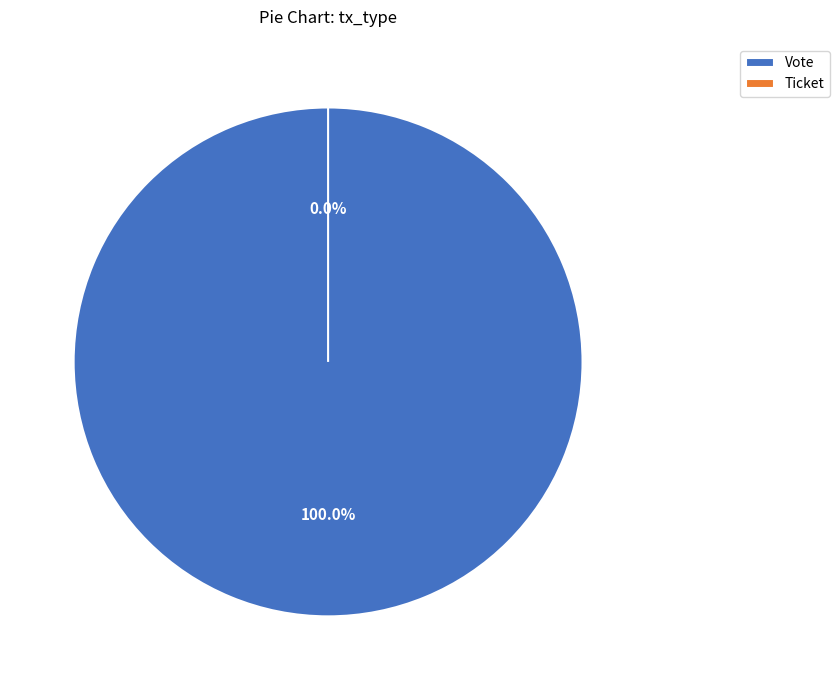

To the nearest percent, what percentage of the pie is Vote?

100%